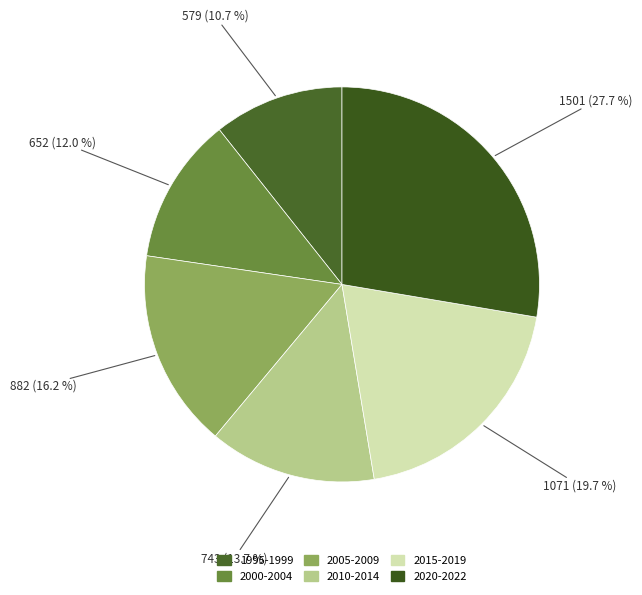

How many segments does this pie chart have?

6